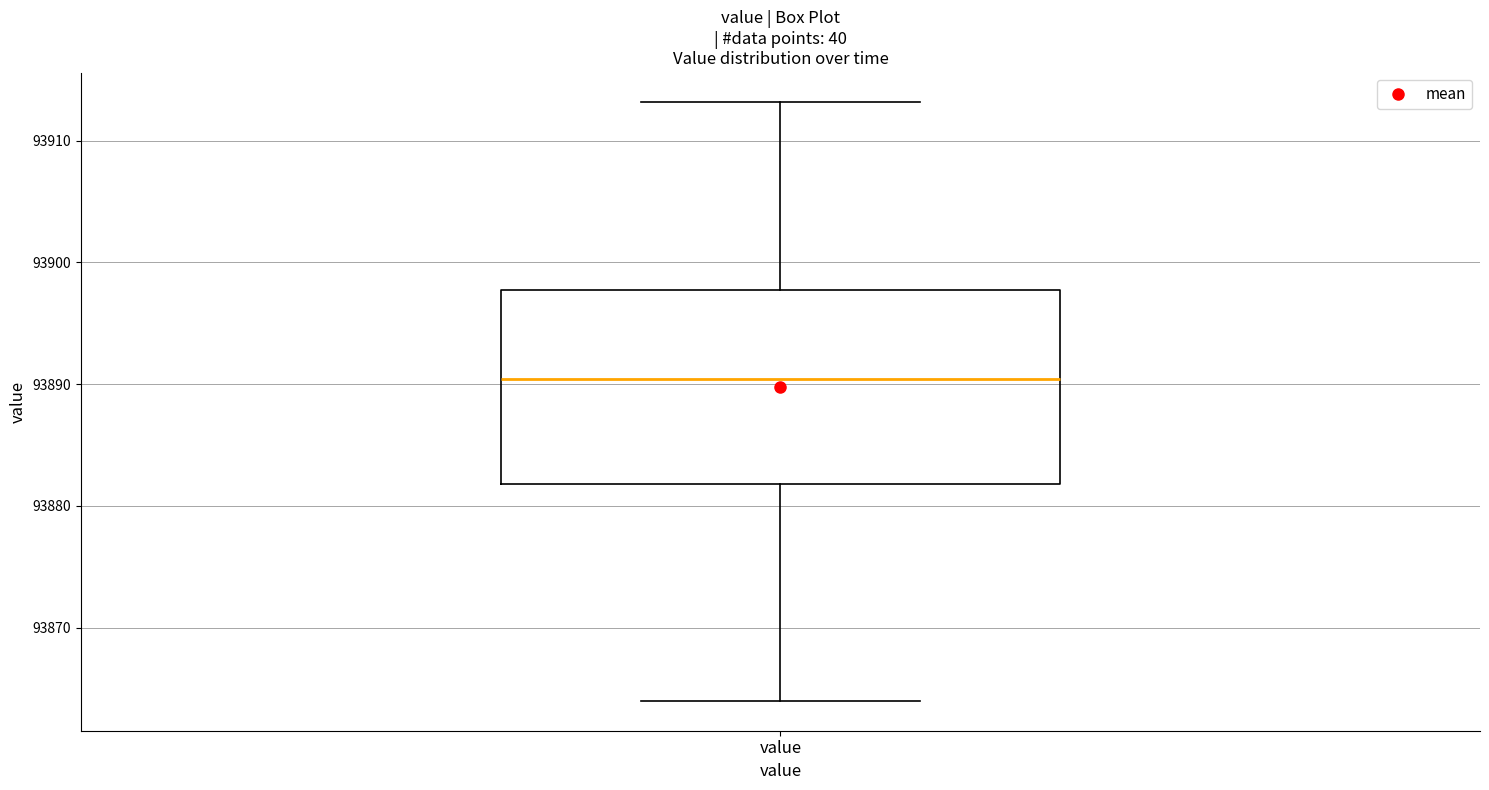

Read this box plot against the y-axis: the position of the median line, the range covered by the box, and the ends of both whiskers. The values are not printed on the chart, so give them approximately, as read against the axis.

median 93890, box 93882 to 93898, whiskers 93864 to 93913